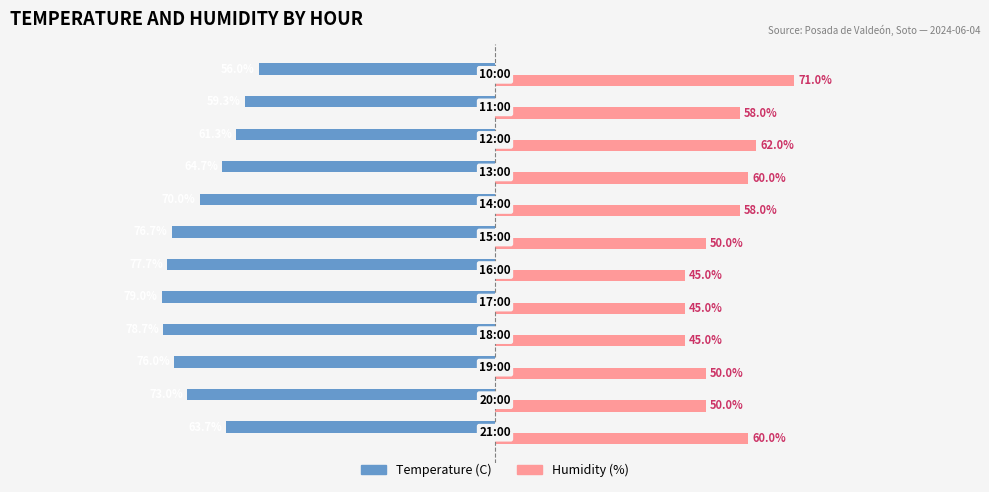

Which series has the largest range (max minus min)?

Humidity (%)